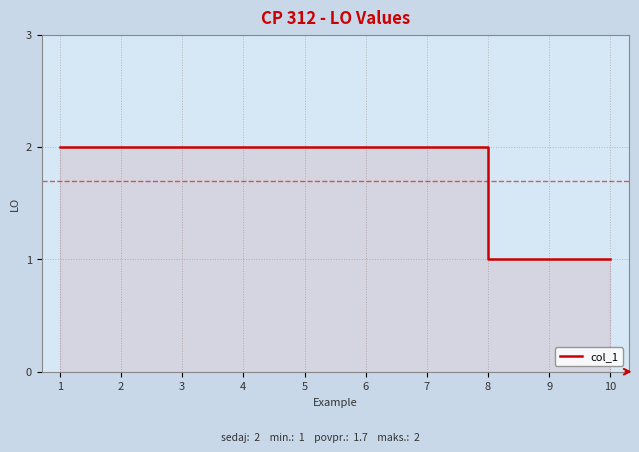

True or false: there are more than 1 points higher than both neighbors.

False